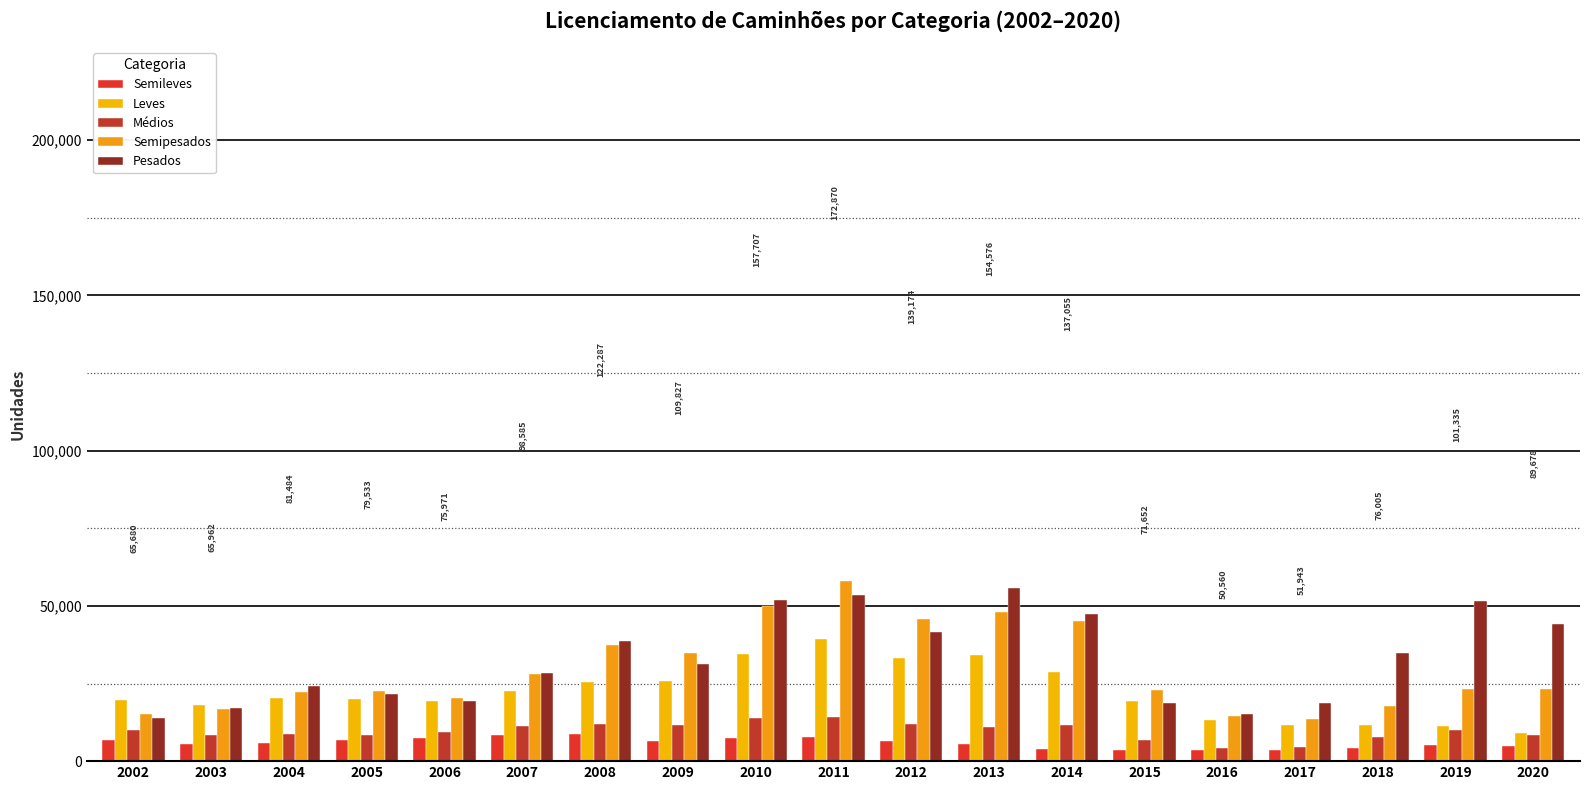

What is the sum of all Semileves values?

112638